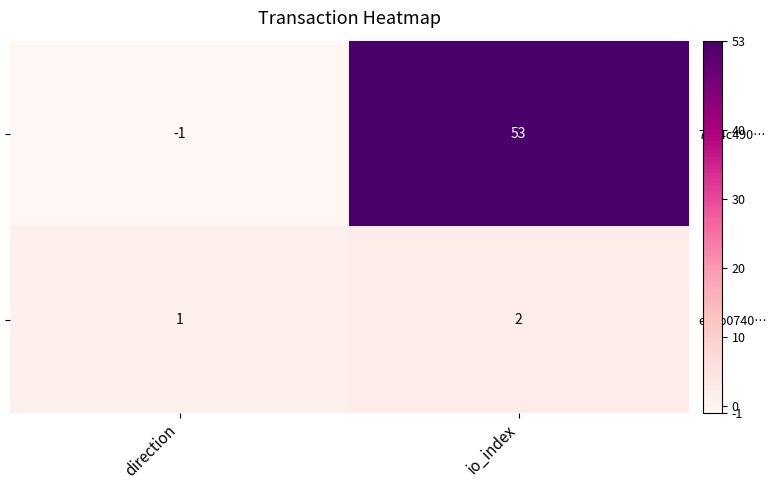

At which category is the sum across all series the highest?

io_index